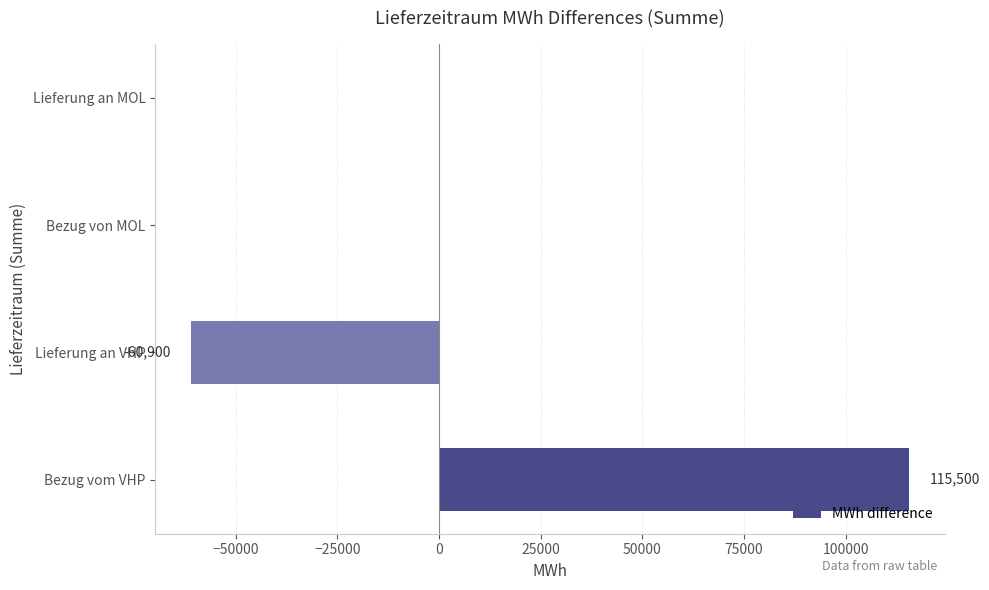

Are the bars horizontal?

Yes